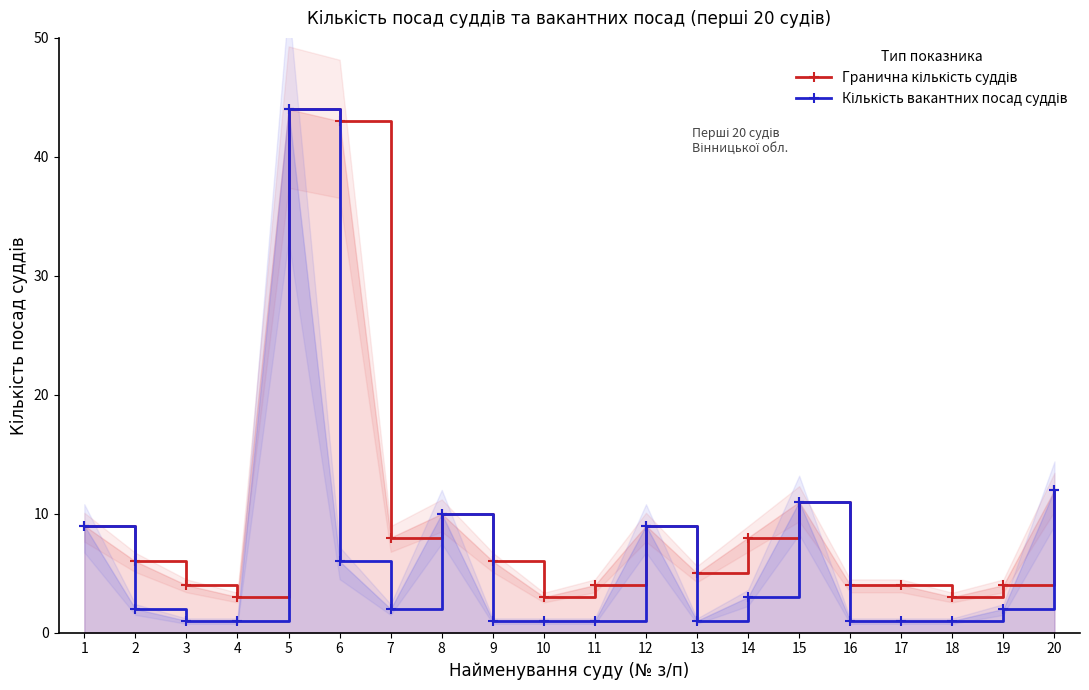

At which label is Гранична кількість суддів closest to 23?

20